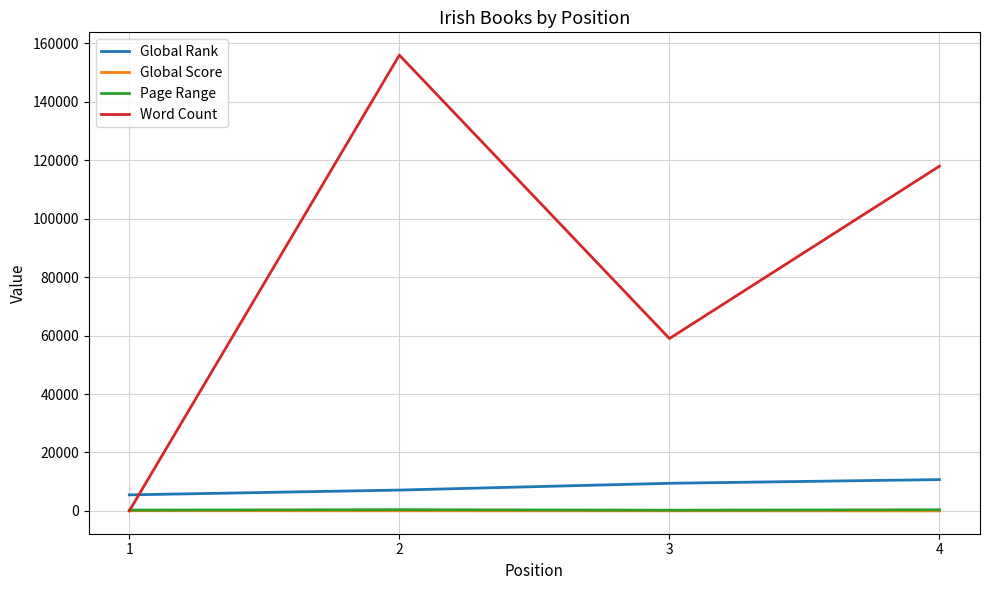

Does the chart display data point markers on the line(s)?

No